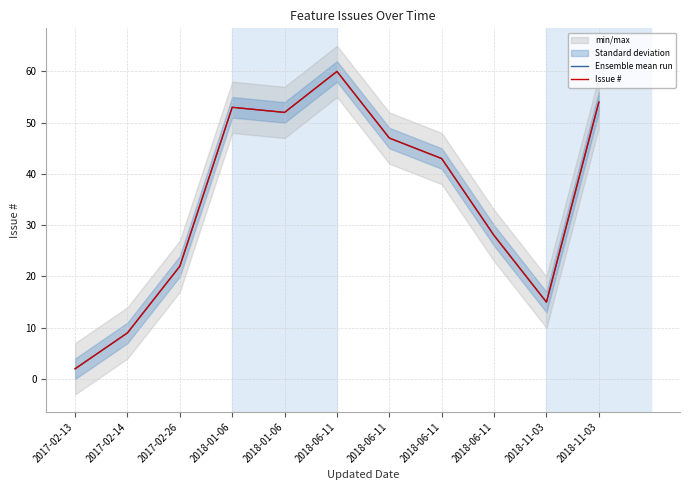

Is the value of Ensemble mean run at 2018-01-06 greater than the value of Issue # at 2017-02-14?

Yes